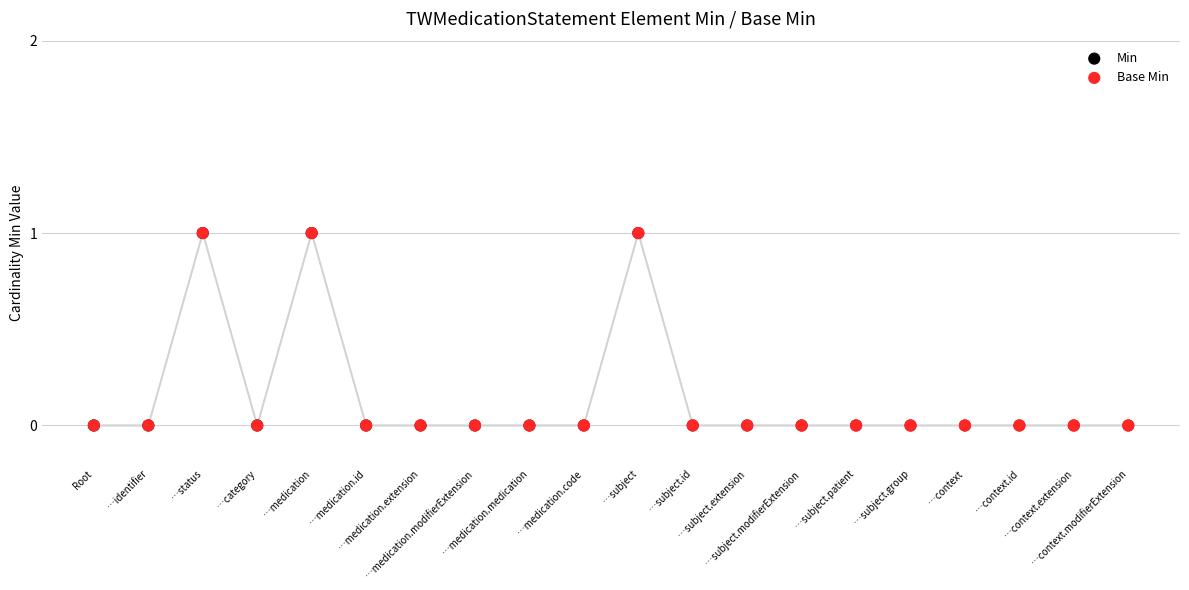

Which series reaches the maximum Y coordinate?

Min